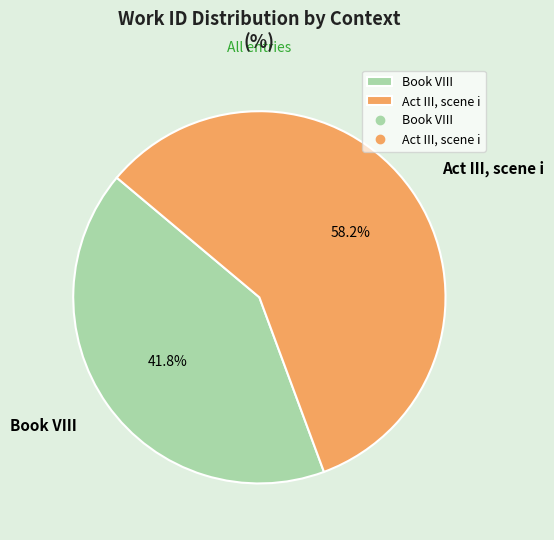

What is the largest slice in the pie chart?

Act III, scene i